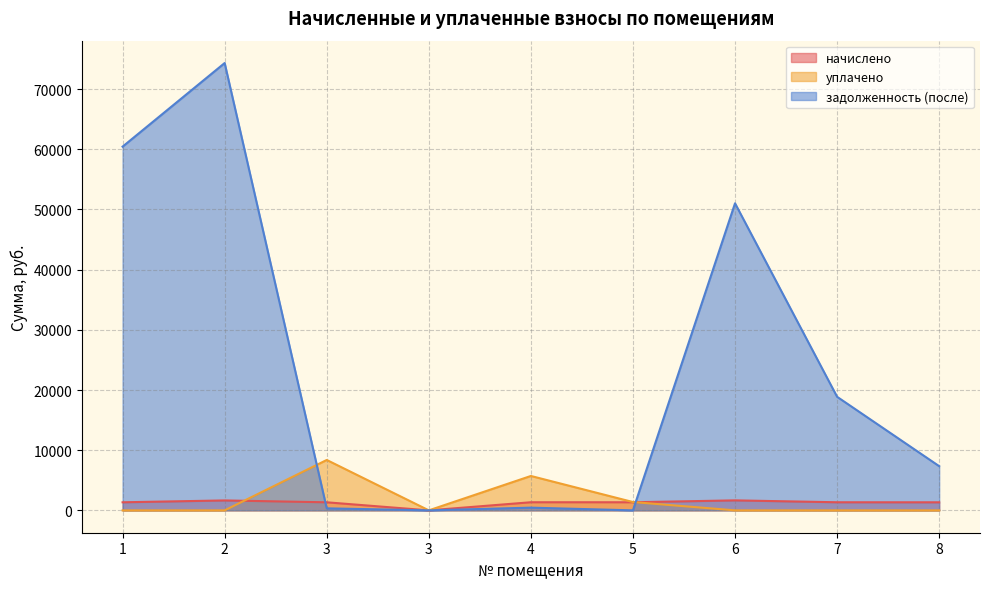

Reading left to right, extract all data points from this chart.

начислено: 1341.0	1649.3	1338.8	0.0	1347.6	1345.4	1660.3	1345.4	1338.8
уплачено: 0.0	0.0	8374.9	0.0	5714.7	1382.0	0.0	0.0	0.0
задолженность (после): 60445.8	74341.5	334.8	0.0	449.2	0.0	51030.3	18873.2	7343.8